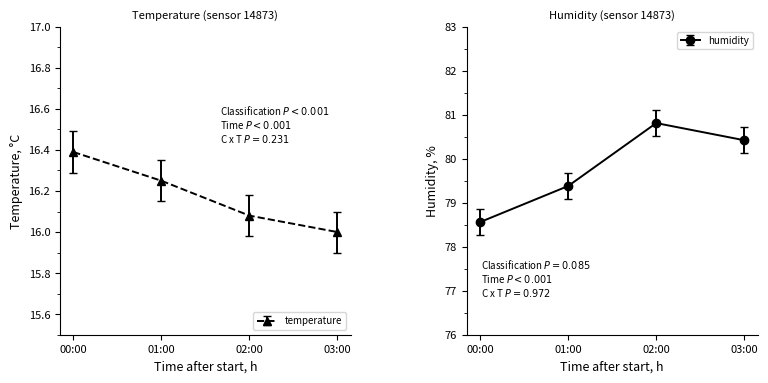

Which series has the largest total across all categories?

humidity